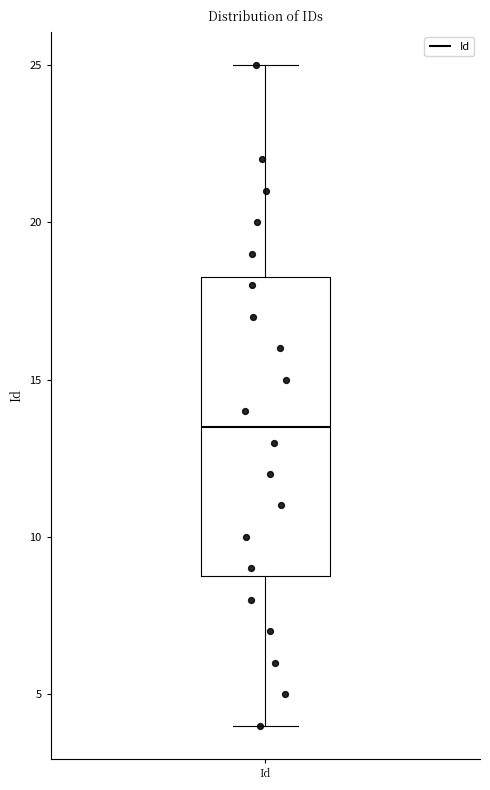

Transcribe this box plot: give where the median line is, the range the box spans, and where the two whiskers end, as read against the y-axis. The values are not printed on the chart, so give them approximately, as read against the axis.

median 13.5, box 9.0 to 18.5, whiskers 4.0 to 25.0